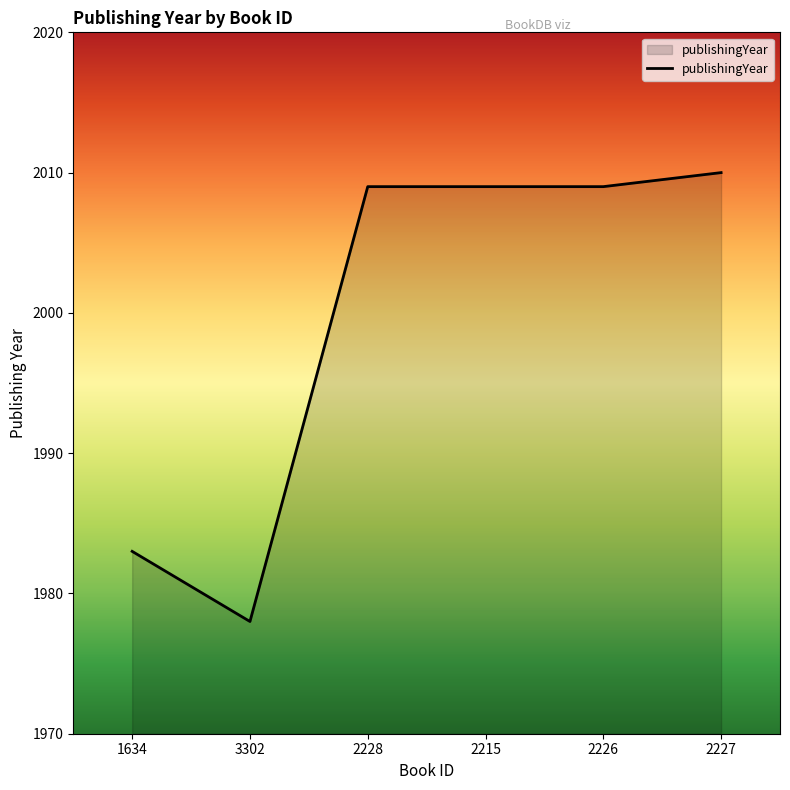

The chart shows a value of 2009 at 2226. True or false?

True